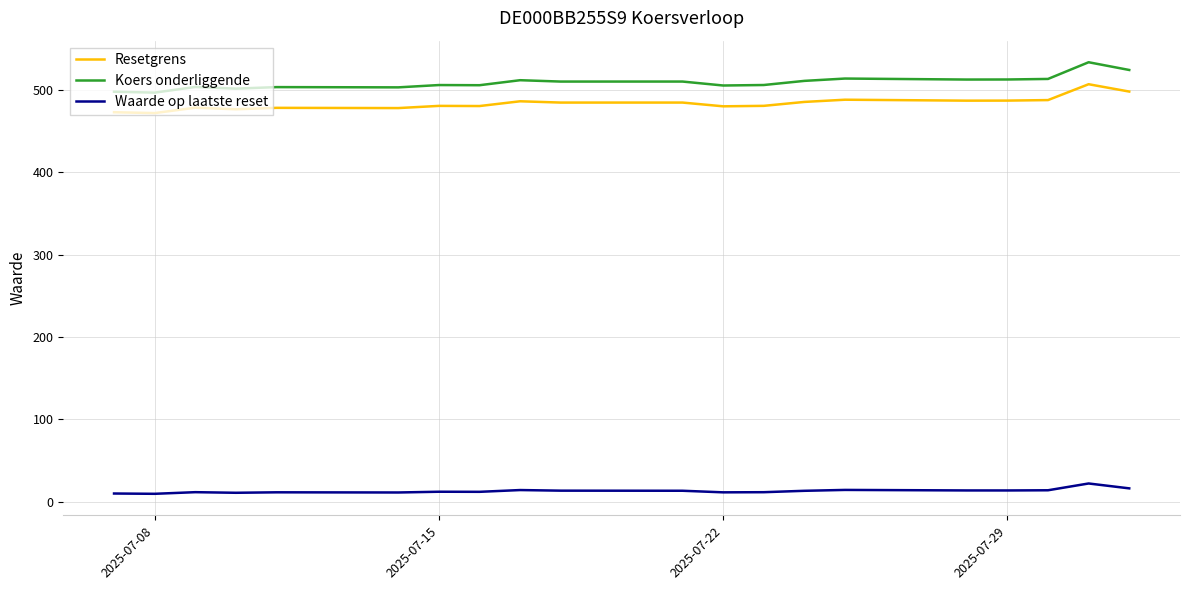

What are all the series names shown in the legend?

Resetgrens, Koers onderliggende, Waarde op laatste reset